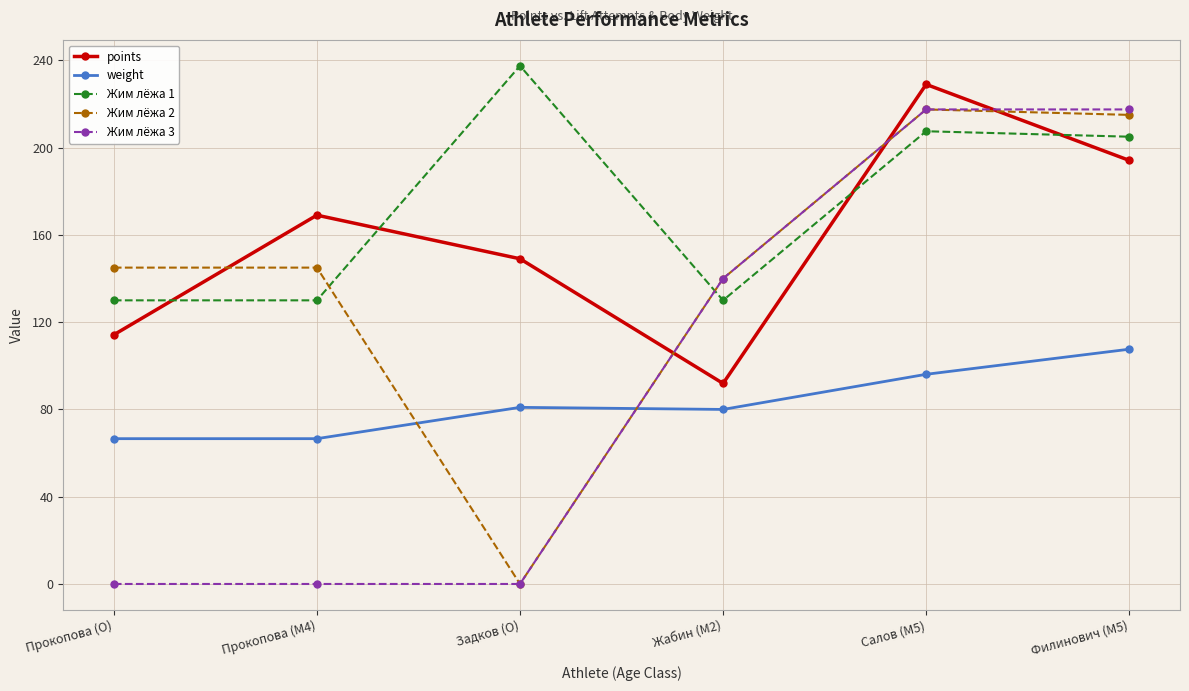

At how many categories does at least one series exceed 102?

6